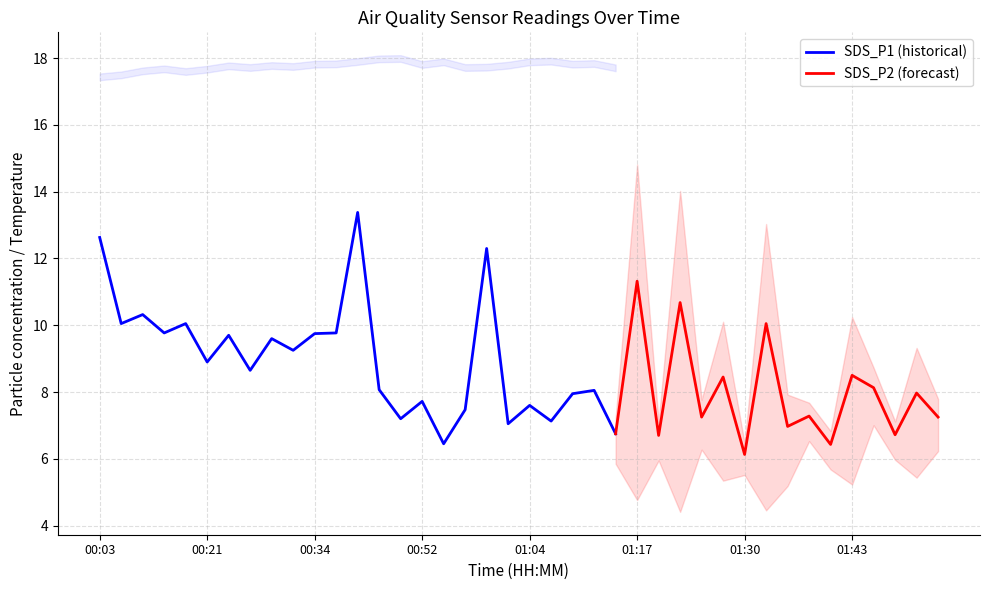

Rank the series by their maximum value, from highest to lowest.

BME280_temperature, SDS_P1, SDS_P2